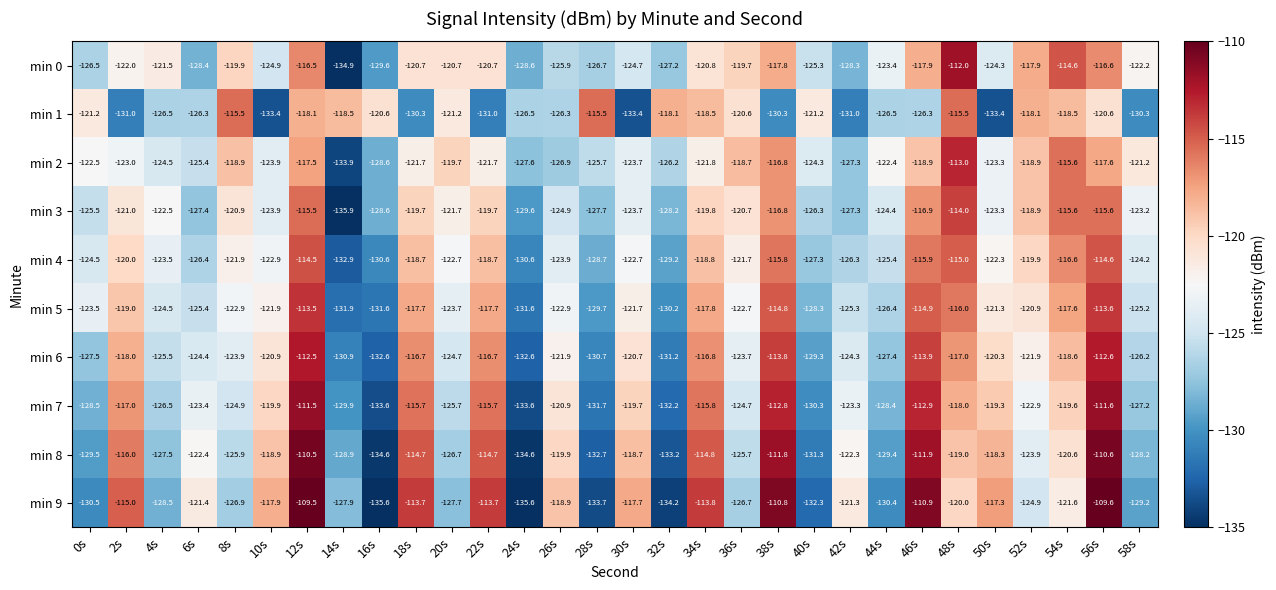

What is the difference between the highest and lowest values at 24s?

9.1